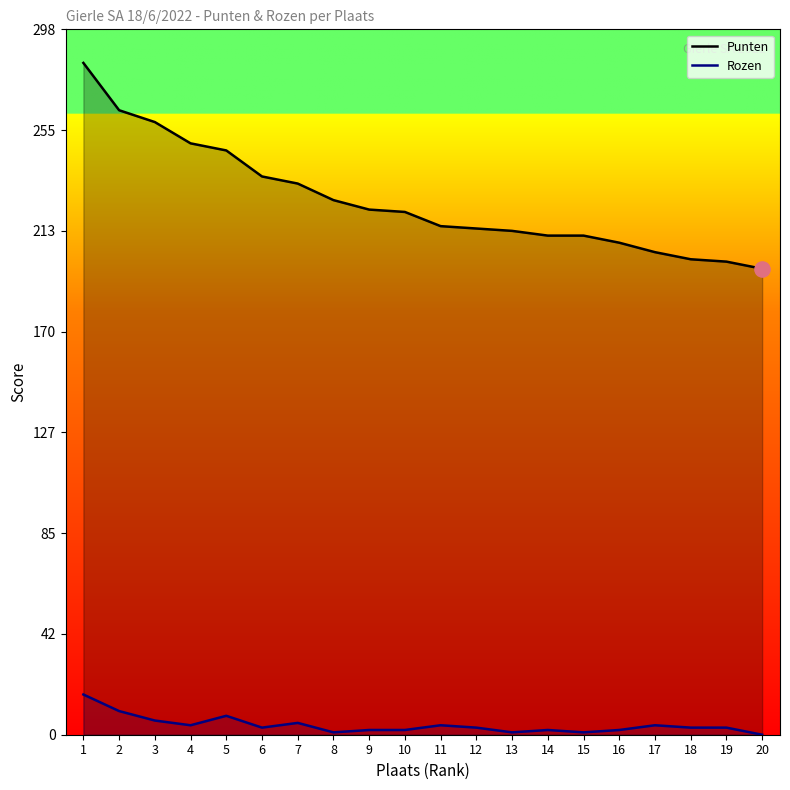

At how many categories does at least one series exceed 11?

20